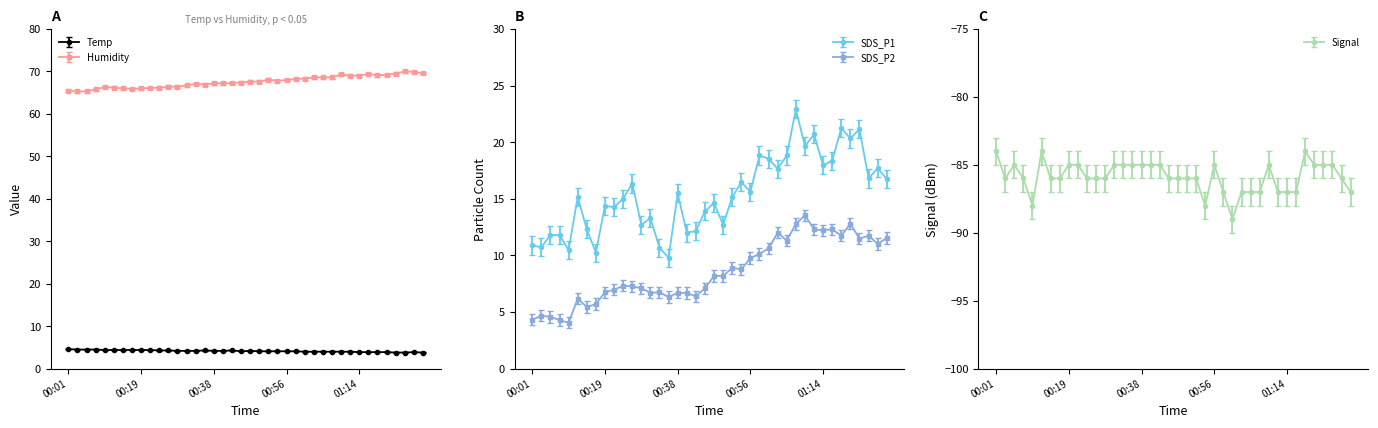

Rank the series by their maximum value, from highest to lowest.

Humidity, SDS_P1, SDS_P2, Temp, Signal